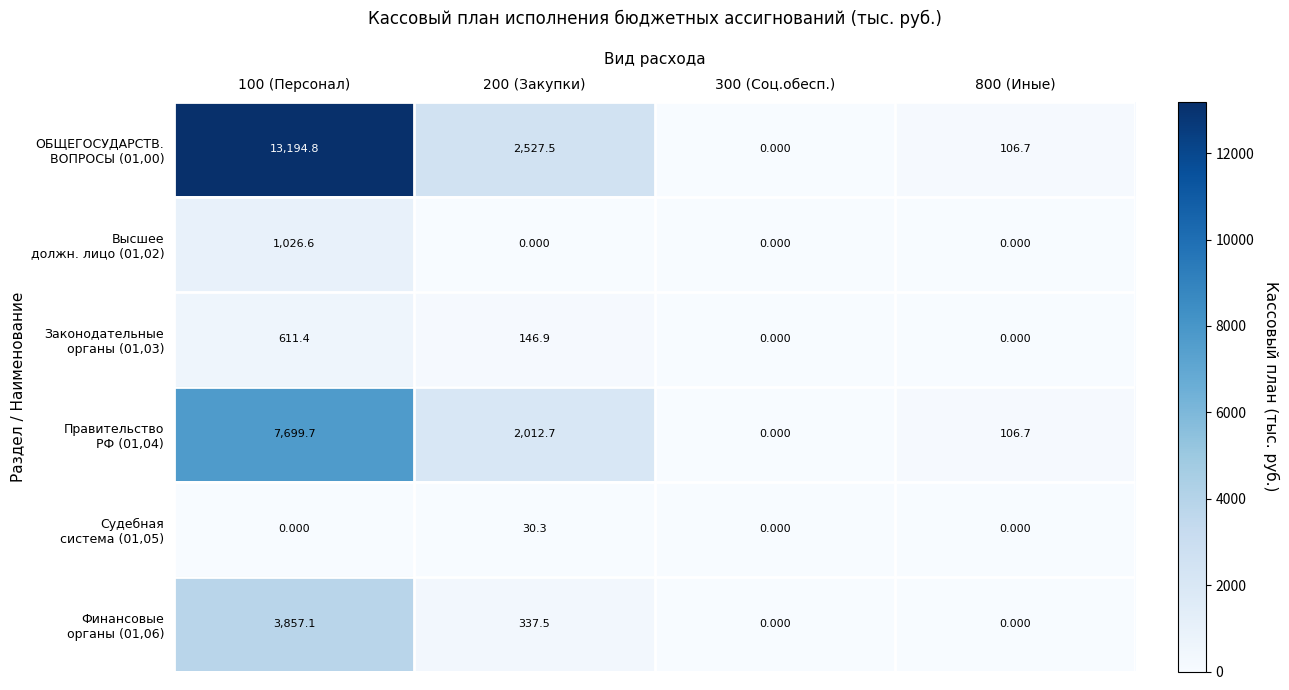

At how many categories does at least one series exceed 6582?

1